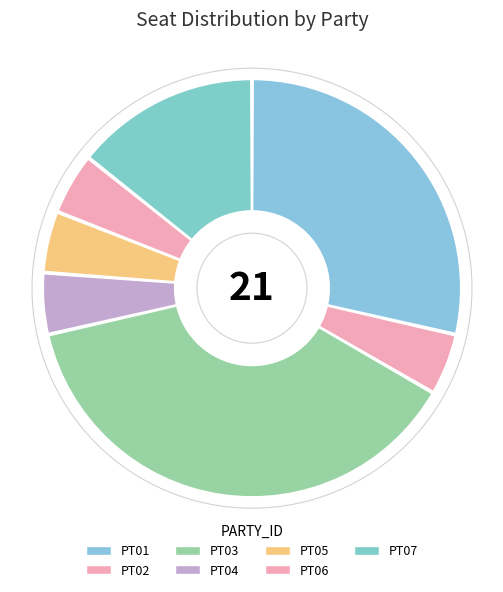

Count the number of slices in the pie.

7